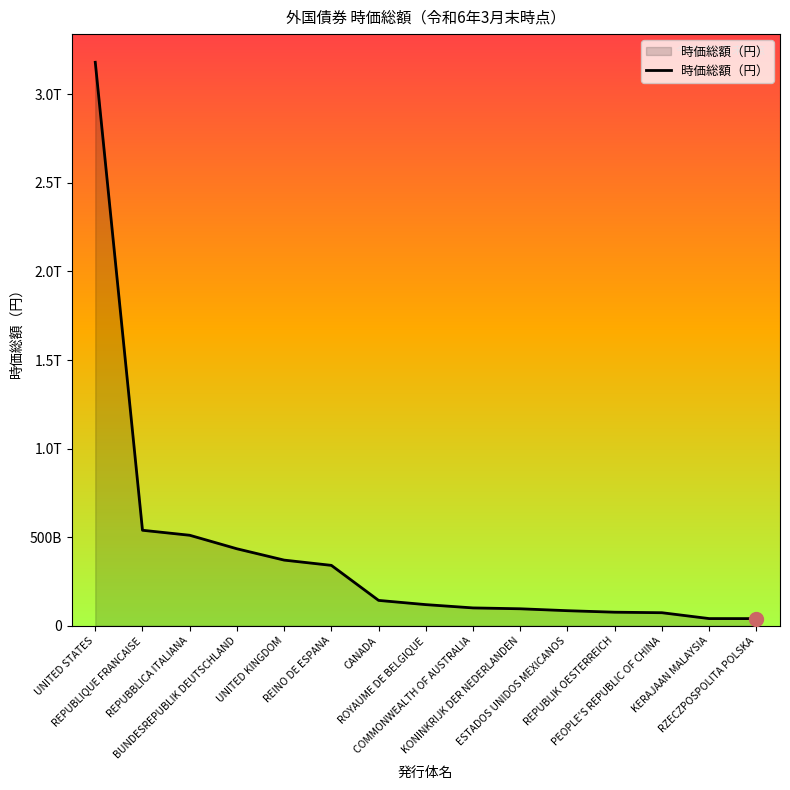

What is the value of the 1st point from the left?

3180848063250